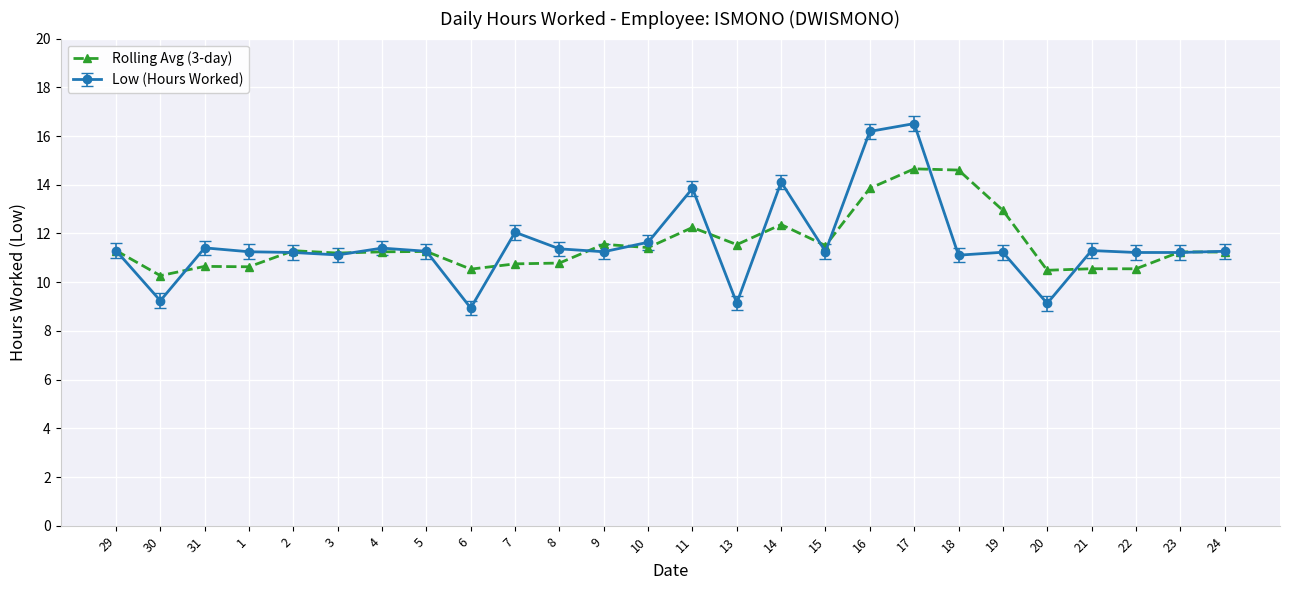

What is the approximate value of Low (Hours Worked) at 31?

11.4